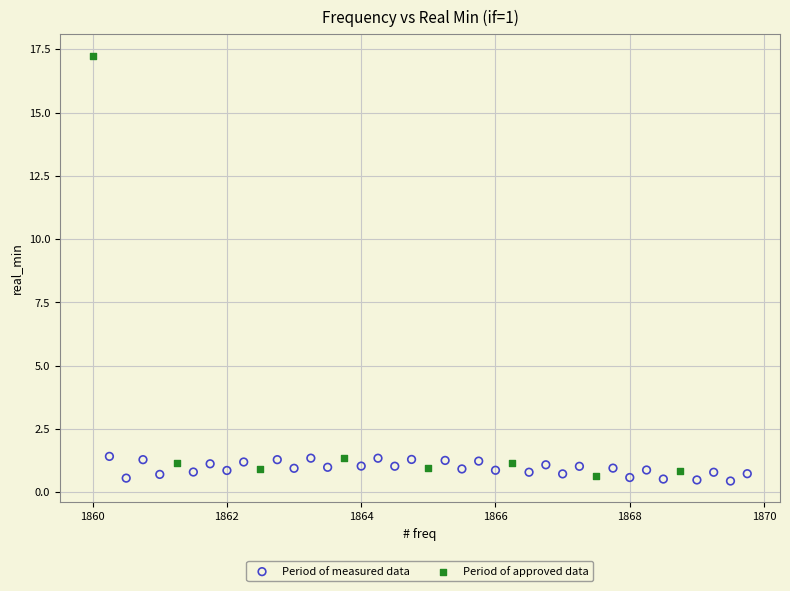

Which series contains the highest Y value?

Period of approved data